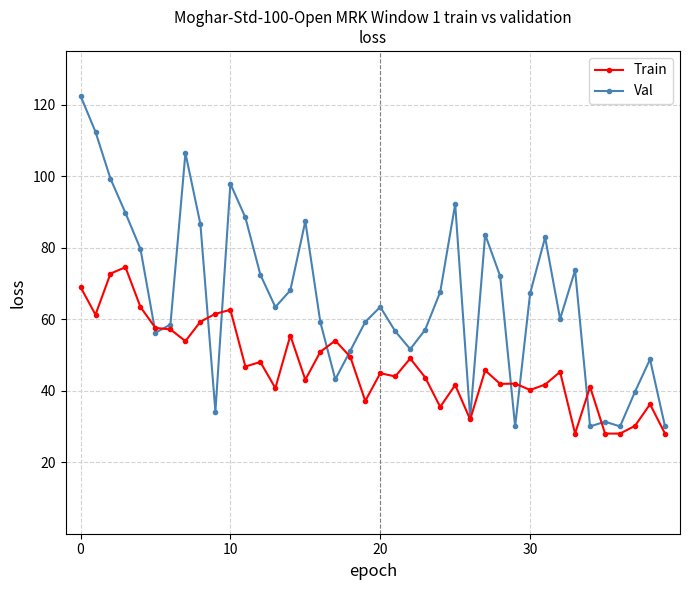

What is the value of the Train point at the 4th from the left?

74.5